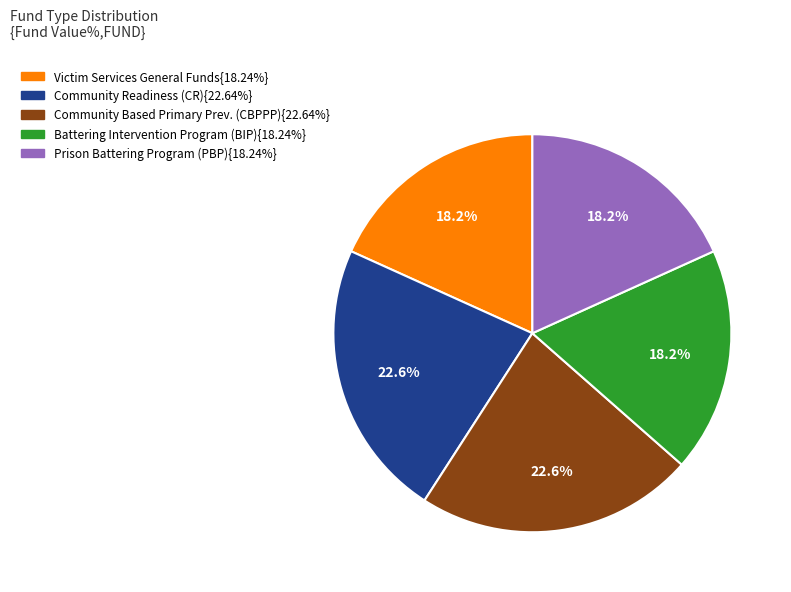

How many slices are in this pie chart?

5